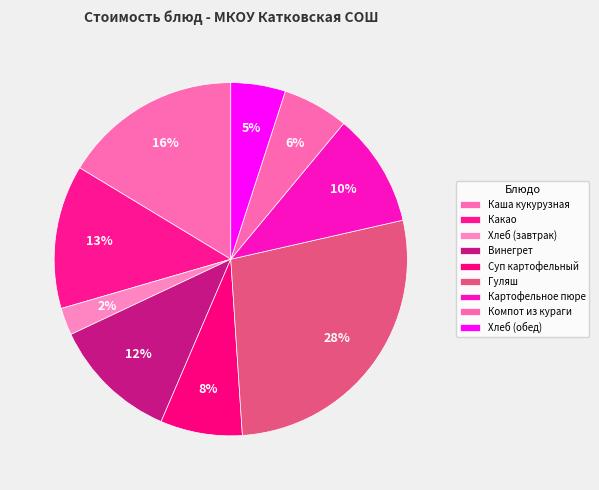

The Какао slice represents 1% of the pie. True or false?

False